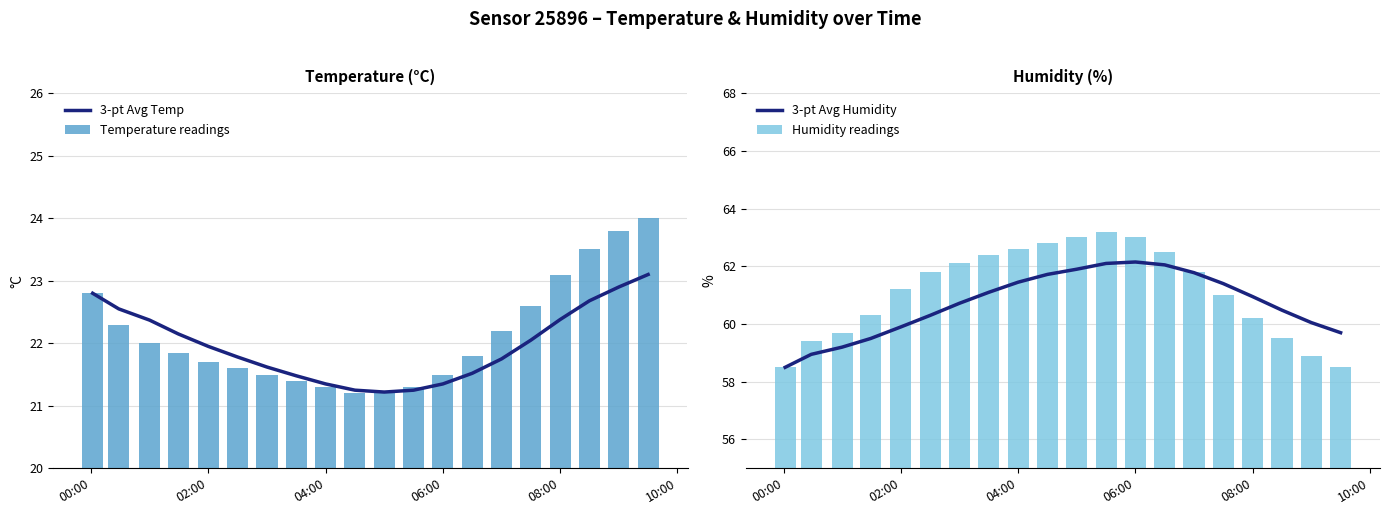

The value of Temperature readings at 04:00 is 10.2. True or false?

False